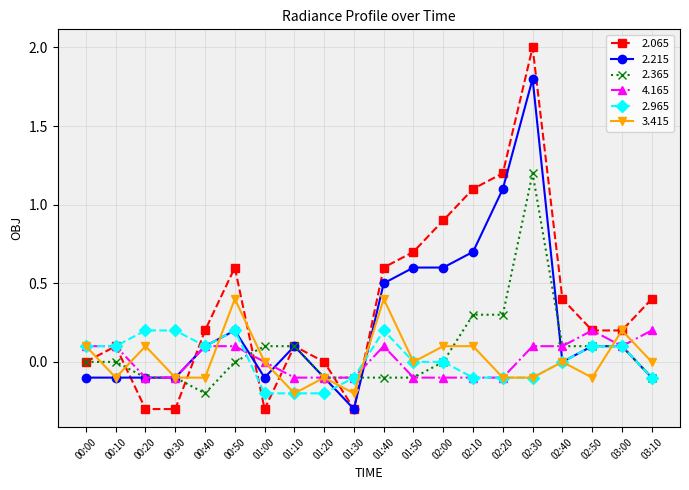

What is the total value across all series at 00:50?

1.5